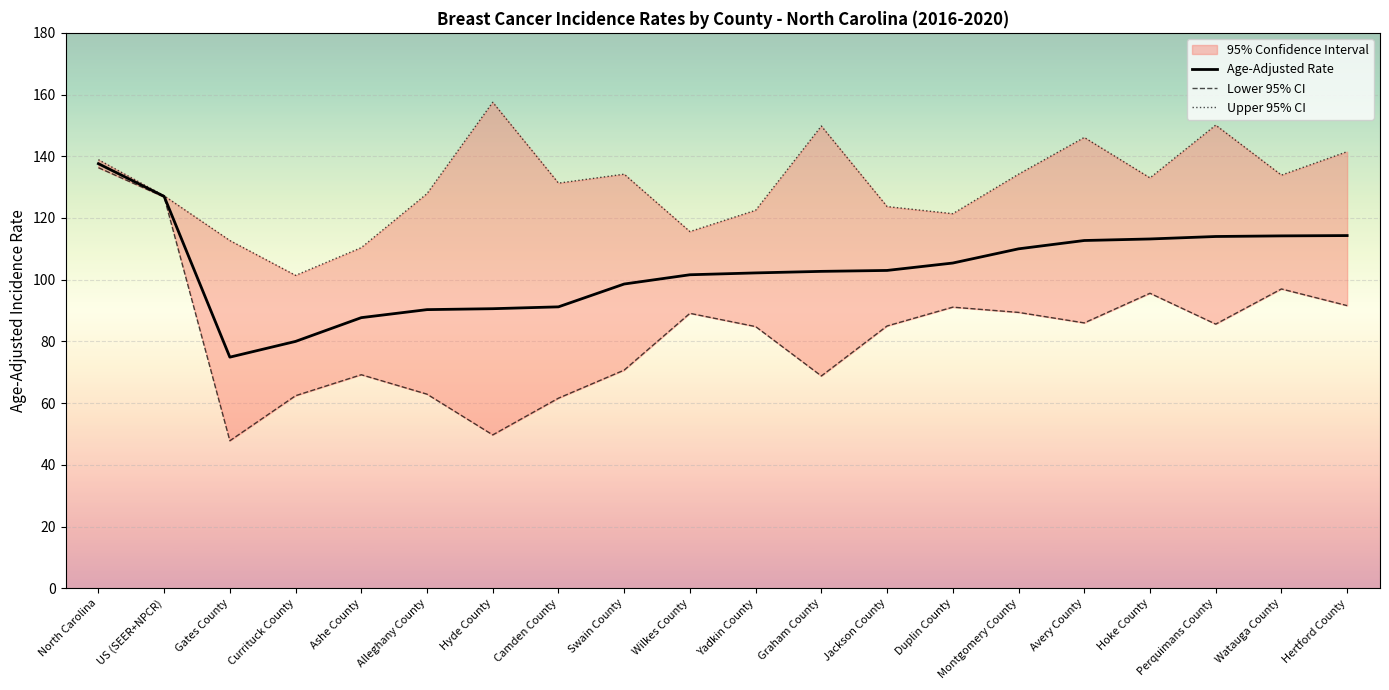

How many data points in Lower 95% CI are above 85?

10